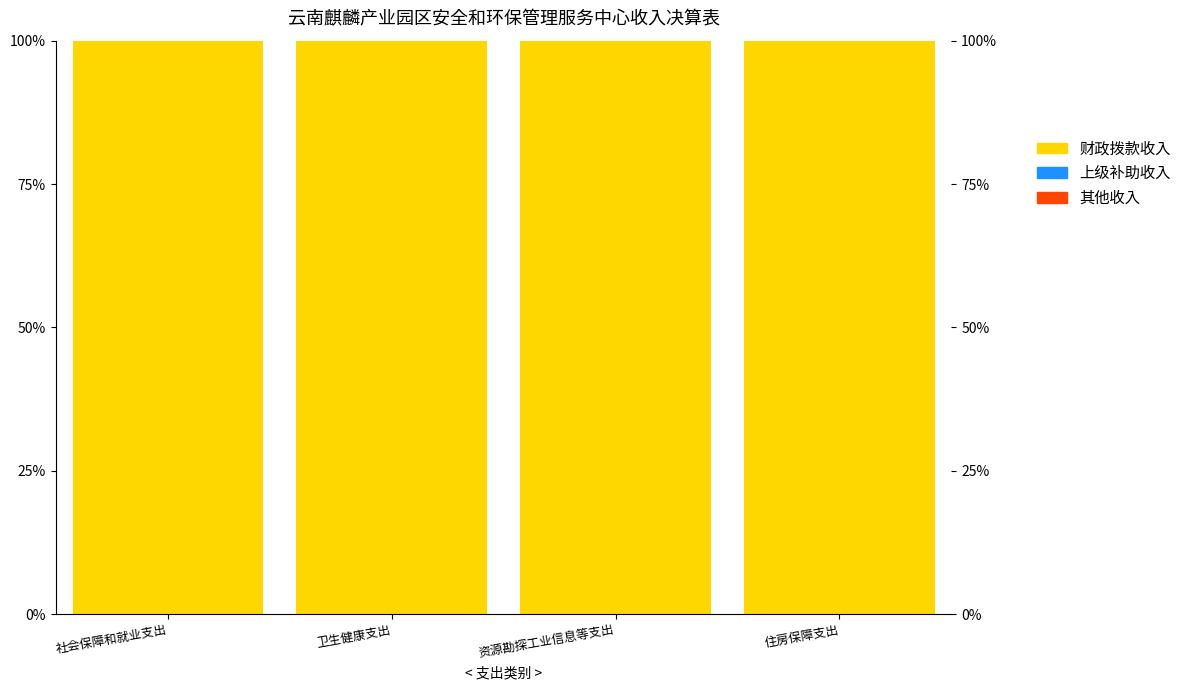

At 卫生健康支出, list the series in order from smallest to largest.

上级补助收入, 其他收入, 财政拨款收入